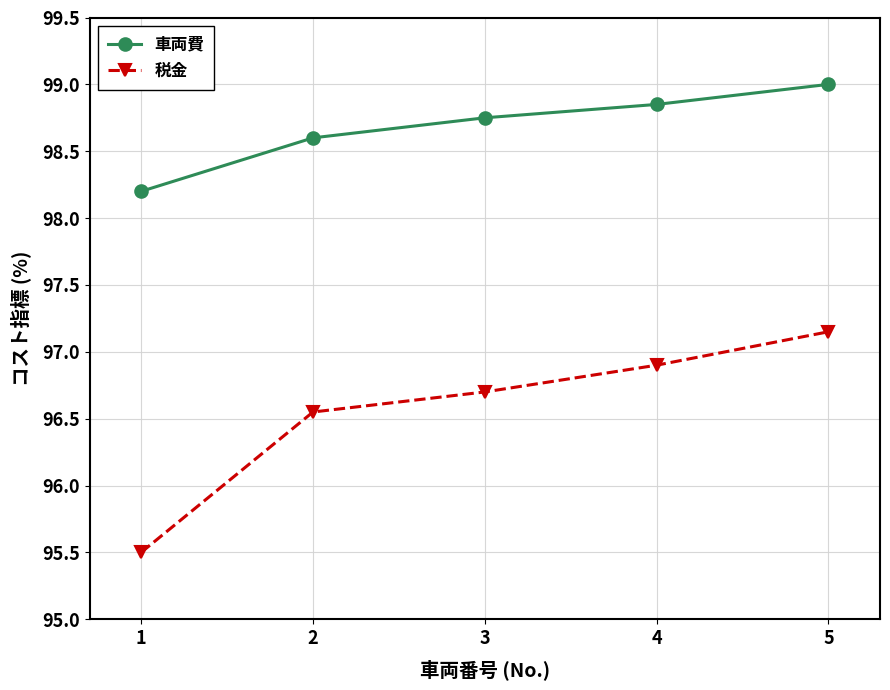

What is the lowest value of the 税金 series?

95.5